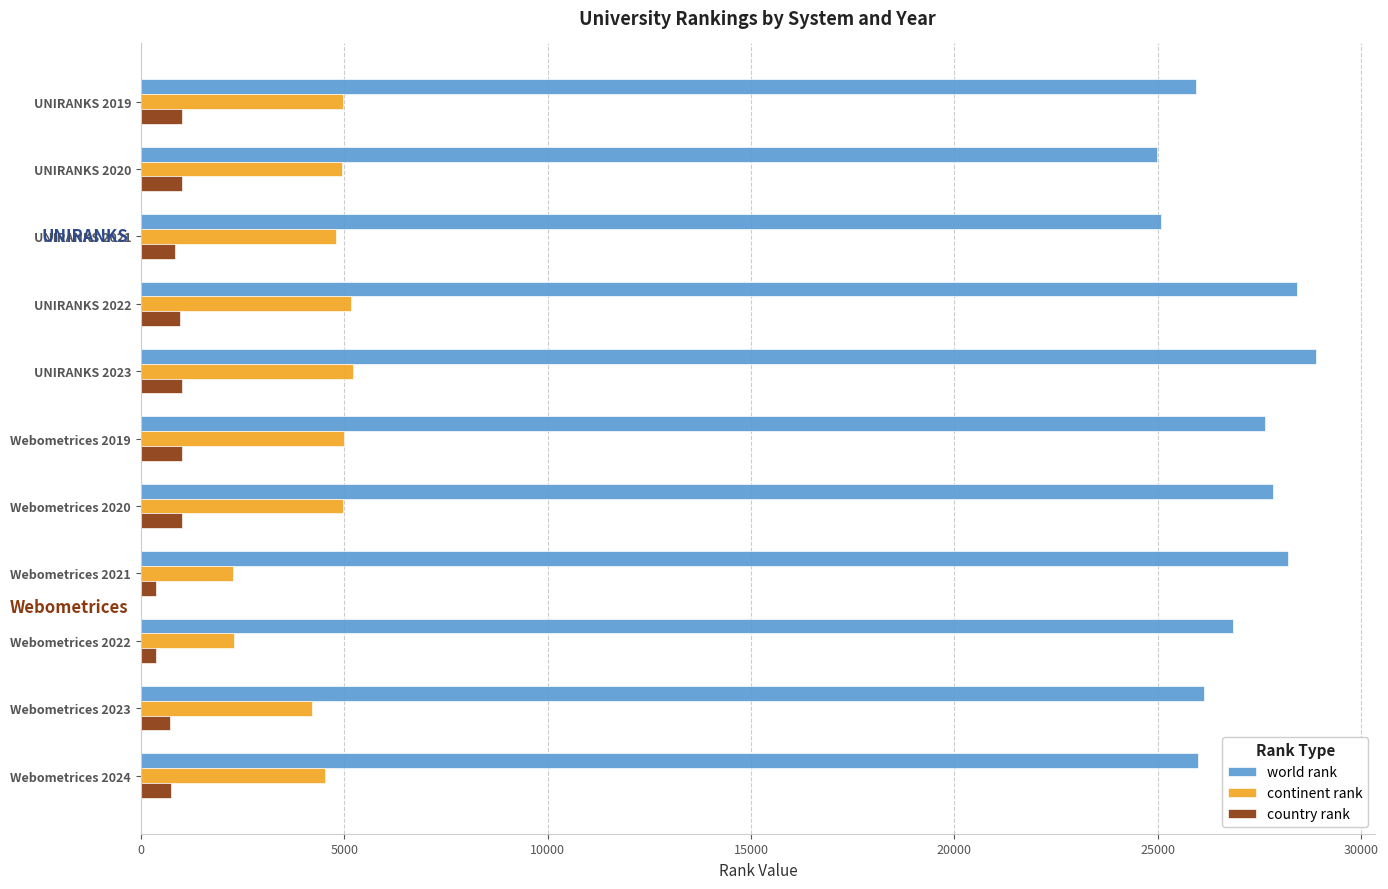

What is the average value of the world rank series?

26903